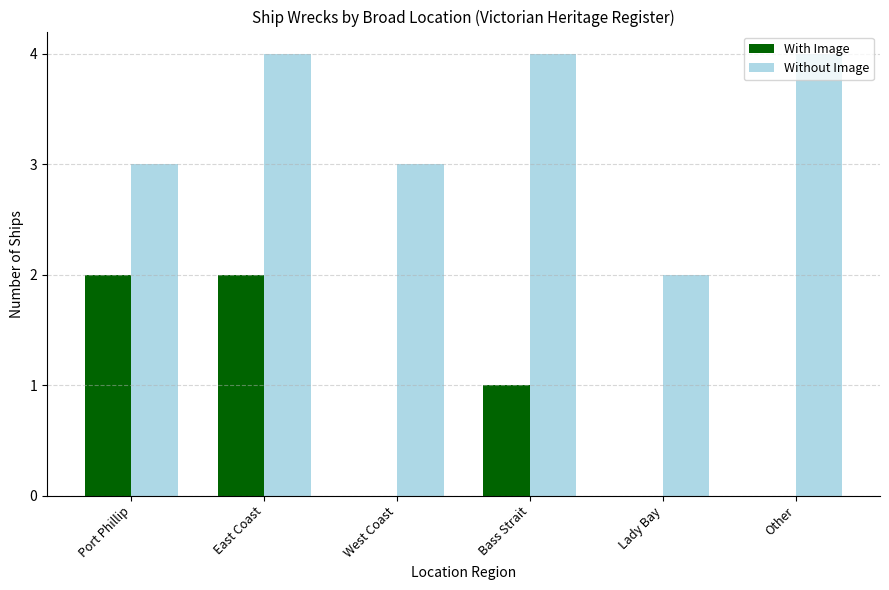

What is the total value across all series at West Coast?

3